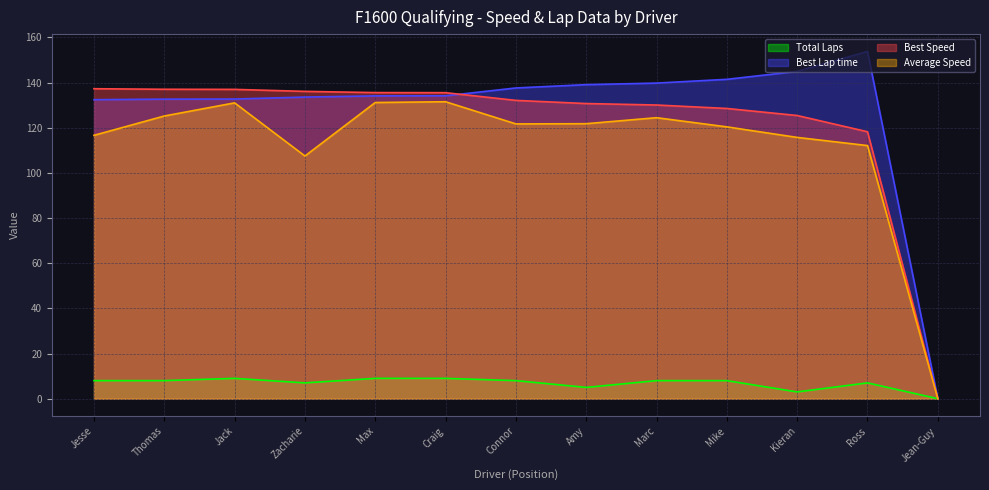

What is the maximum value shown in the chart?

153.8